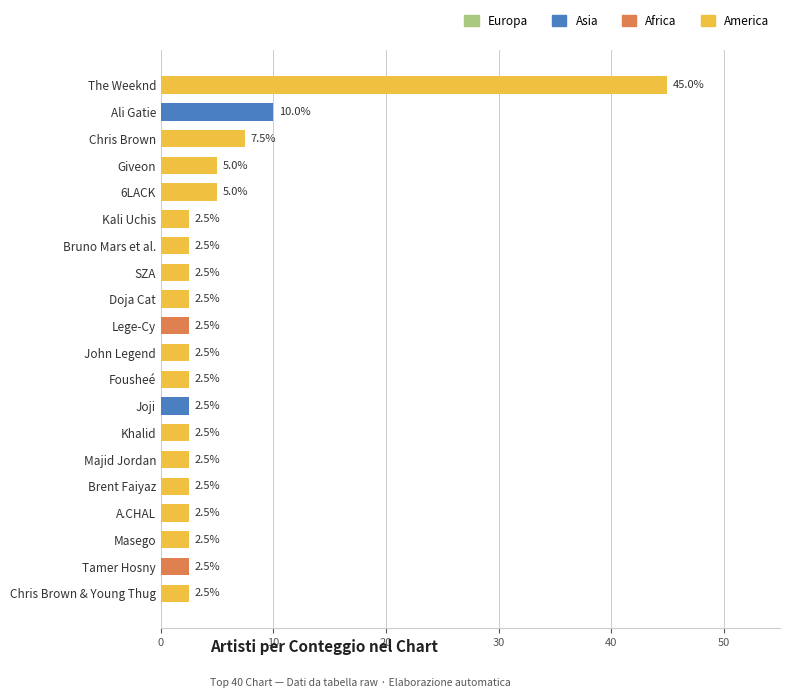

Which has a higher value, The Weeknd or Doja Cat?

The Weeknd